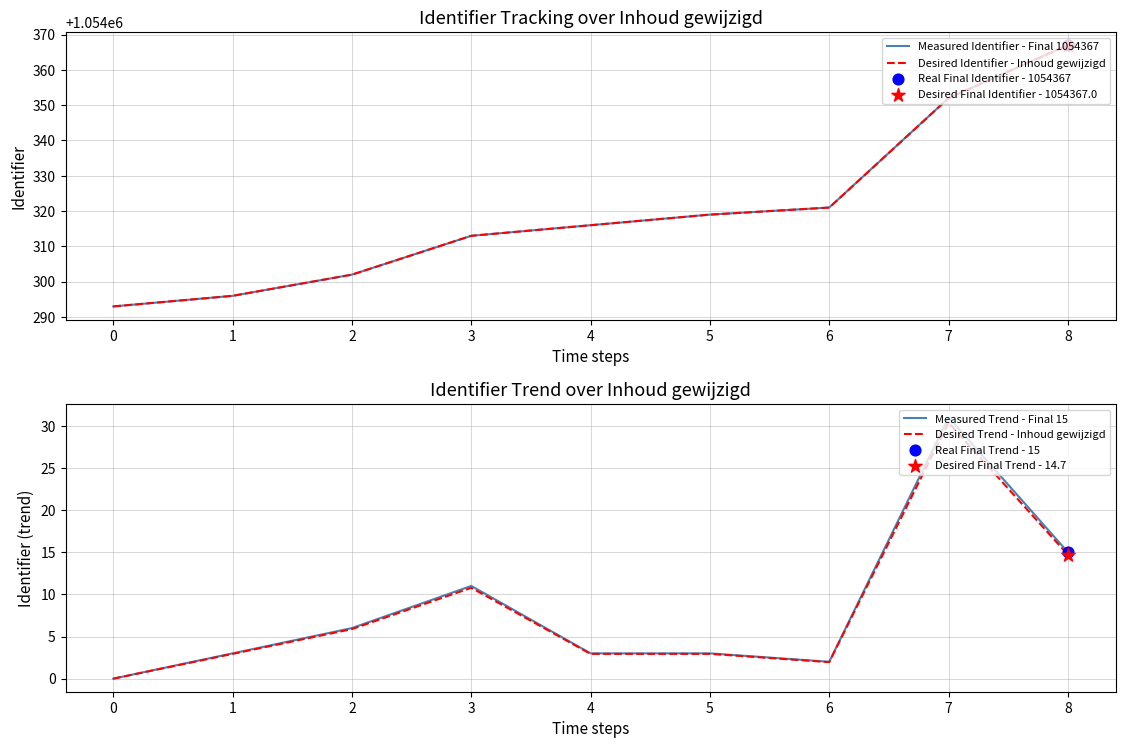

Which series contains the highest Y value?

Measured Identifier - Final 1054367